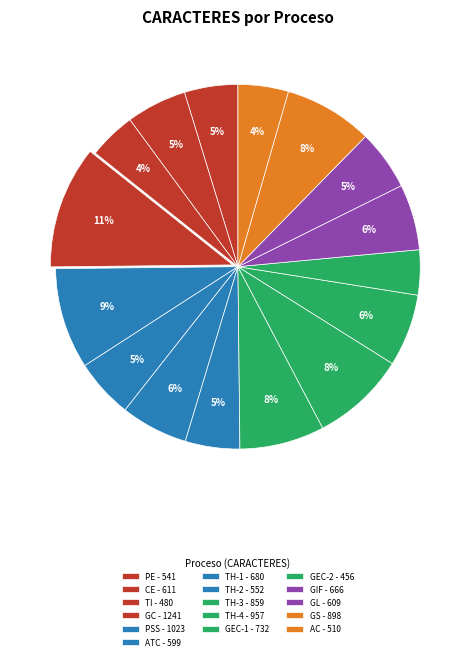

What is the smallest slice in the pie chart?

GEC - Gestión Contractual (2)